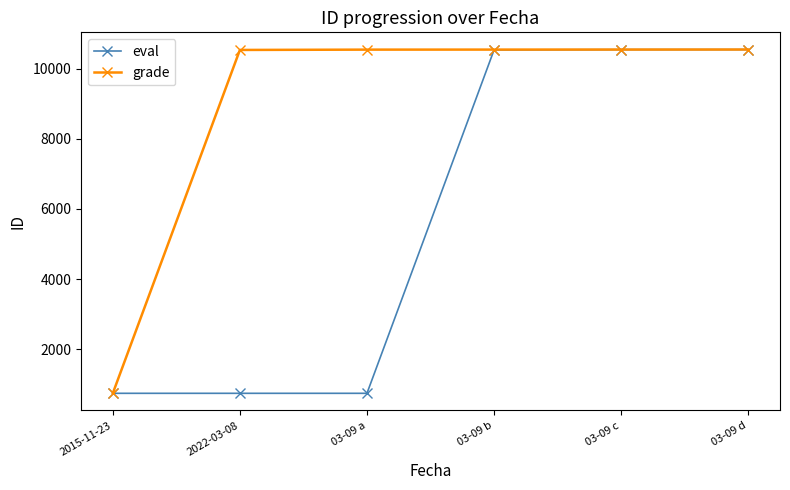

What is the difference between the maximum and second lowest values in the eval series?

9797